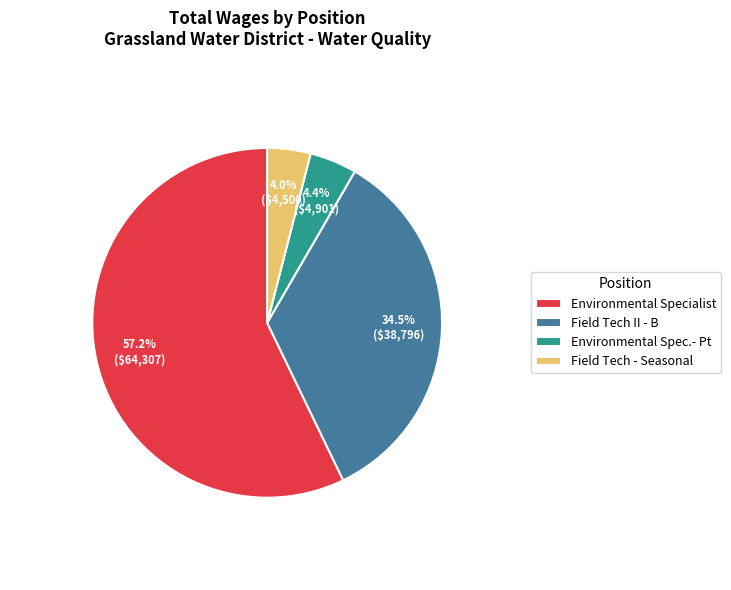

What percentage is NOT represented by Environmental Spec.- Pt?

95.6%